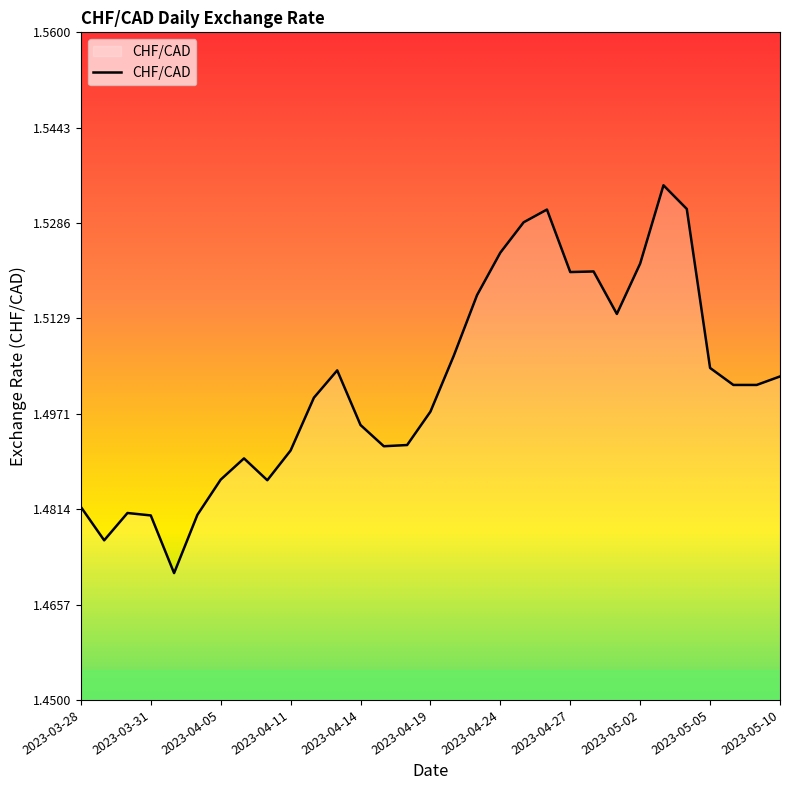

Approximately how many times larger is the value at 2023-03-28 compared to 2023-04-14?

1.0